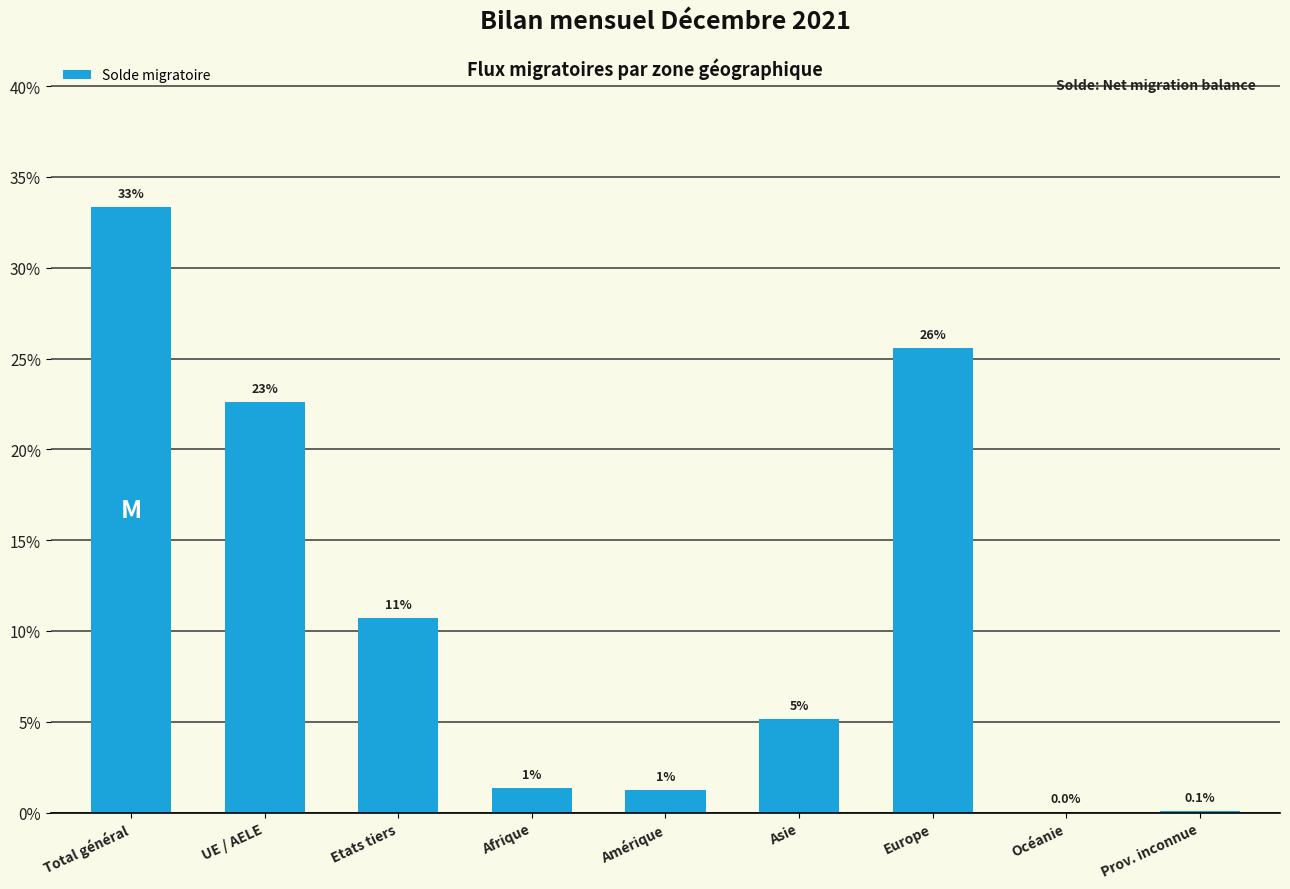

What position from the left is Prov. inconnue?

9